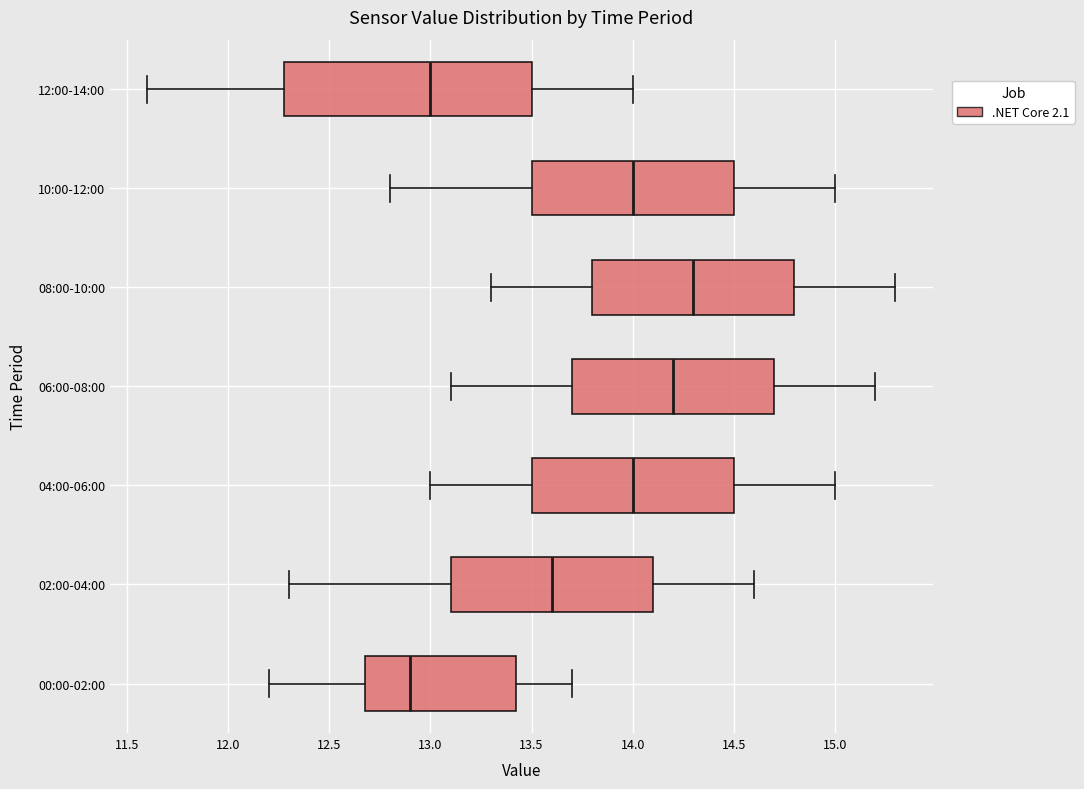

Which box is the widest, from its left edge to its right edge?

12:00-14:00